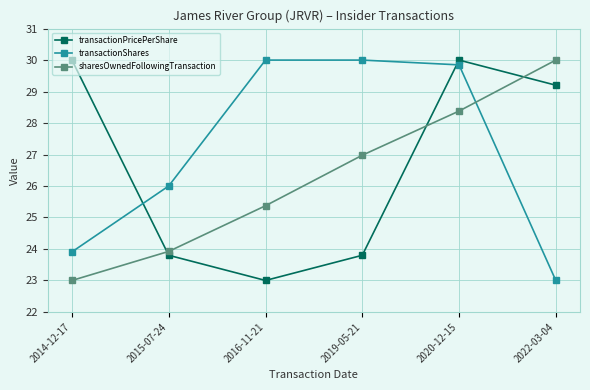

What is the spread (max minus min) of values at 2016-11-21?

7.0